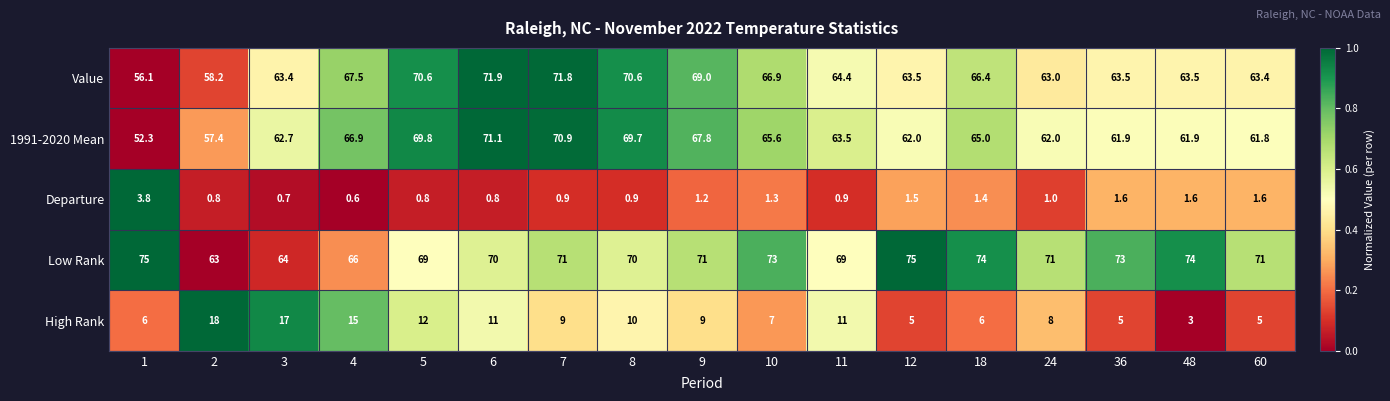

At 24, list the series in order from smallest to largest.

Departure, High Rank, 1991-2020 Mean, Value, Low Rank